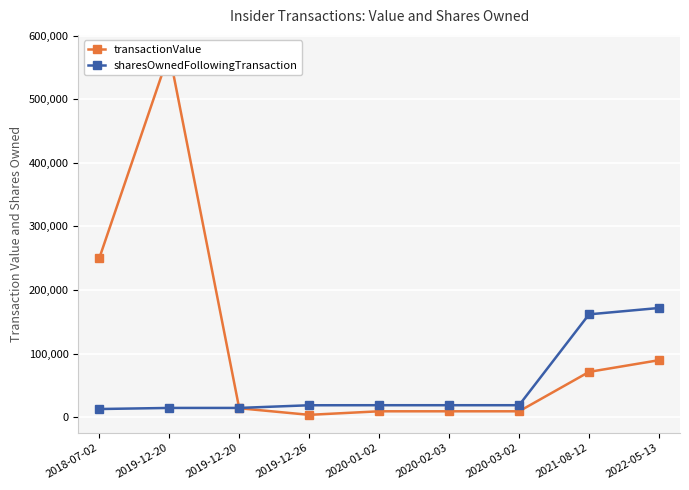

At which category does transactionValue reach its first local peak?

2019-12-20